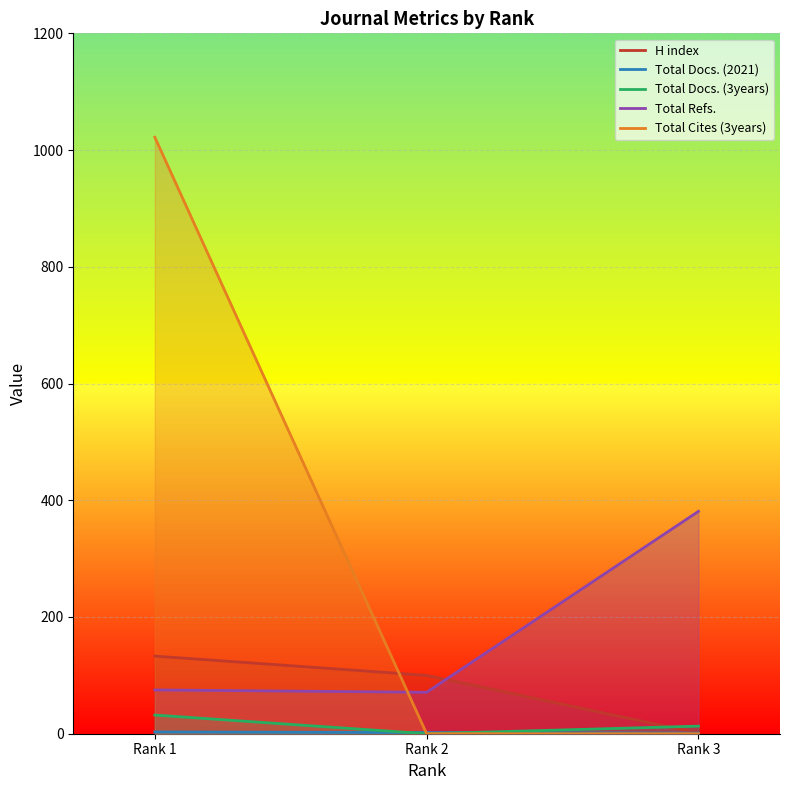

The value of Total Cites (3years) at Rank 2 is 406. True or false?

False